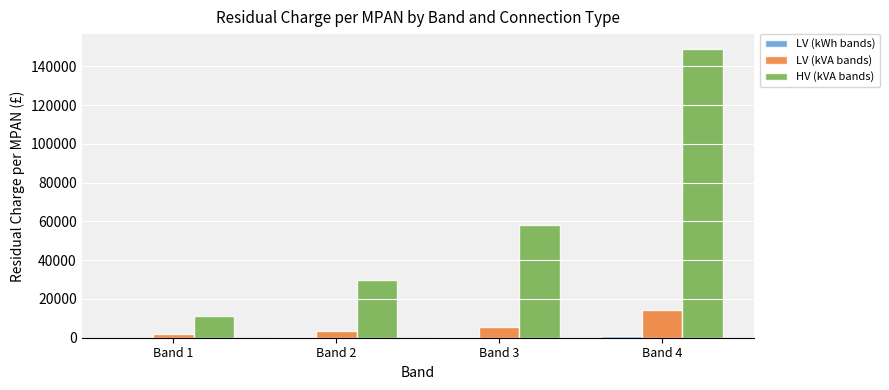

How many data points does each series have?

4